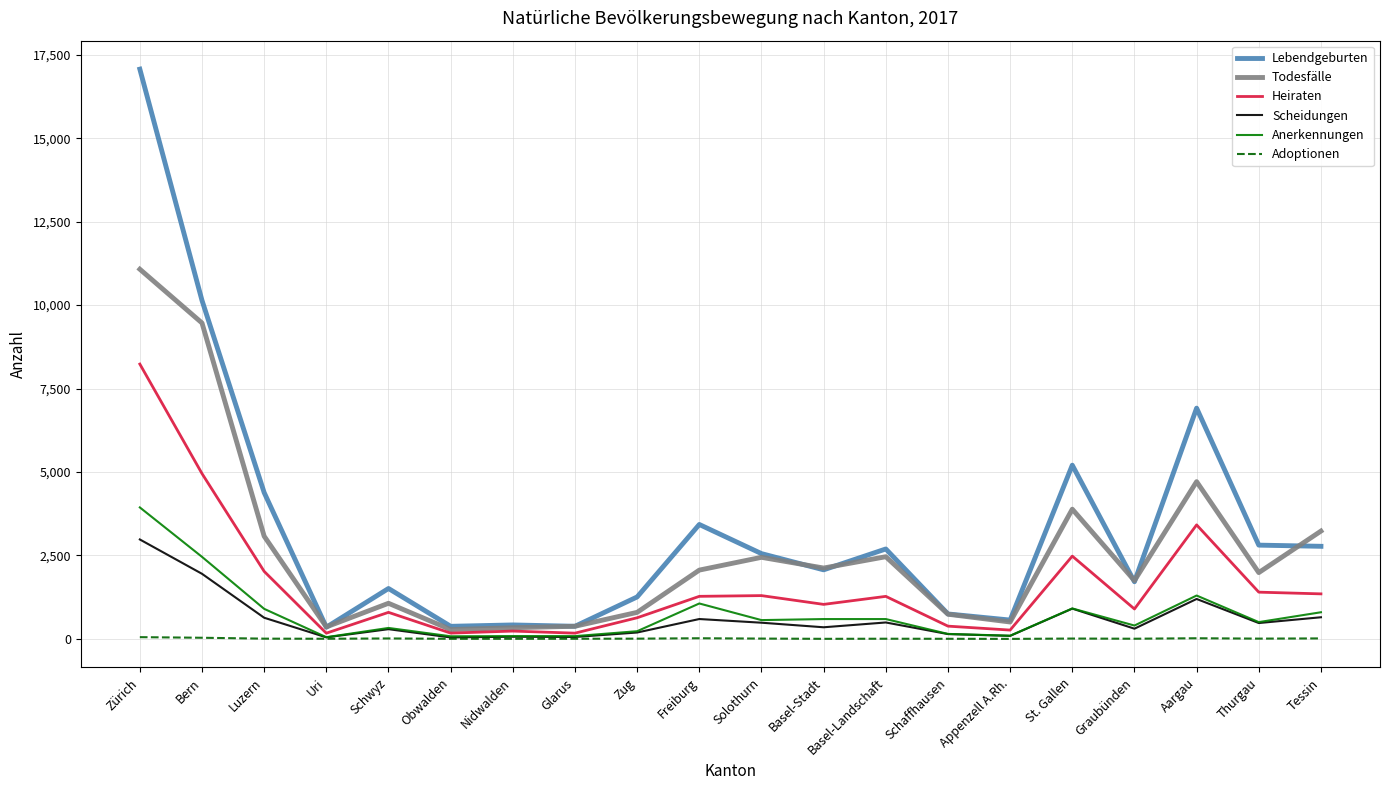

Is the value of Lebendgeburten at Basel-Landschaft greater than the value of Heiraten at Basel-Stadt?

Yes